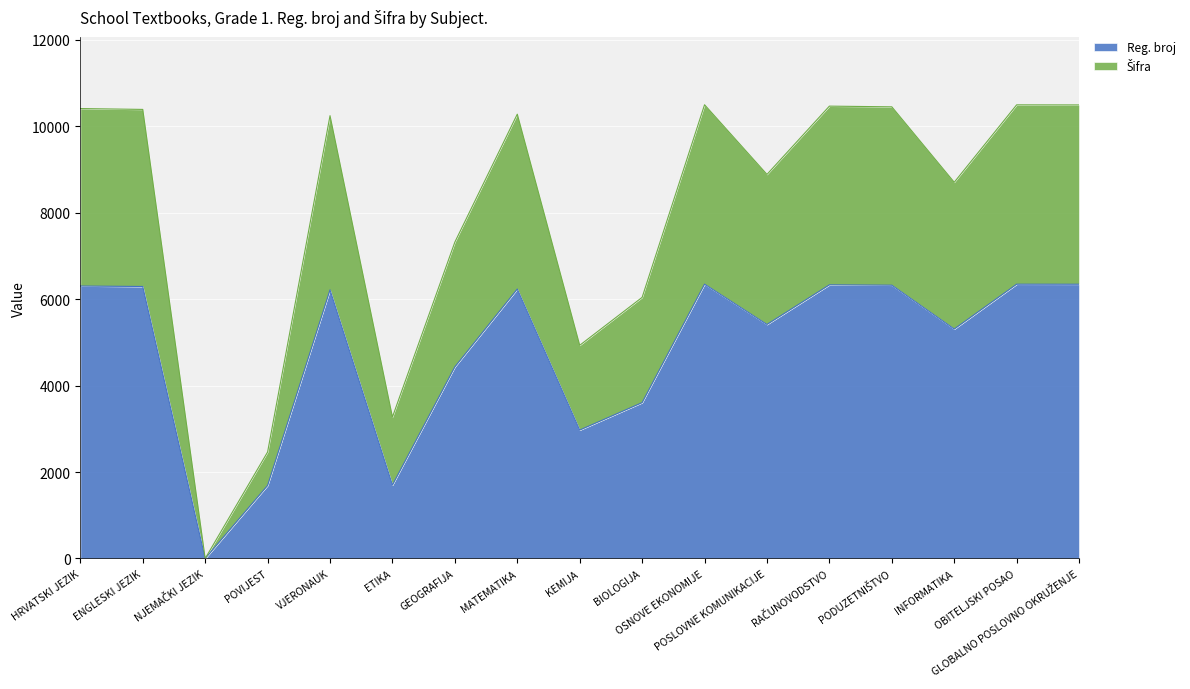

True or false: Reg. broj has a value of 10552 at MATEMATIKA.

False